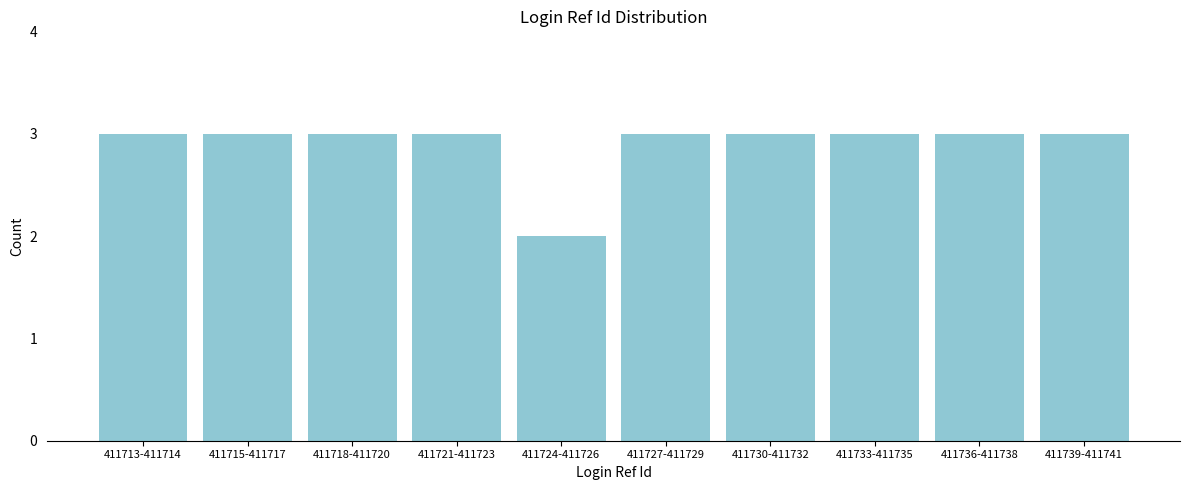

Reading right to left, what are all the values shown in this chart?

411739-411741=3	411736-411738=3	411733-411735=3	411730-411732=3	411727-411729=3	411724-411726=2	411721-411723=3	411718-411720=3	411715-411717=3	411713-411714=3